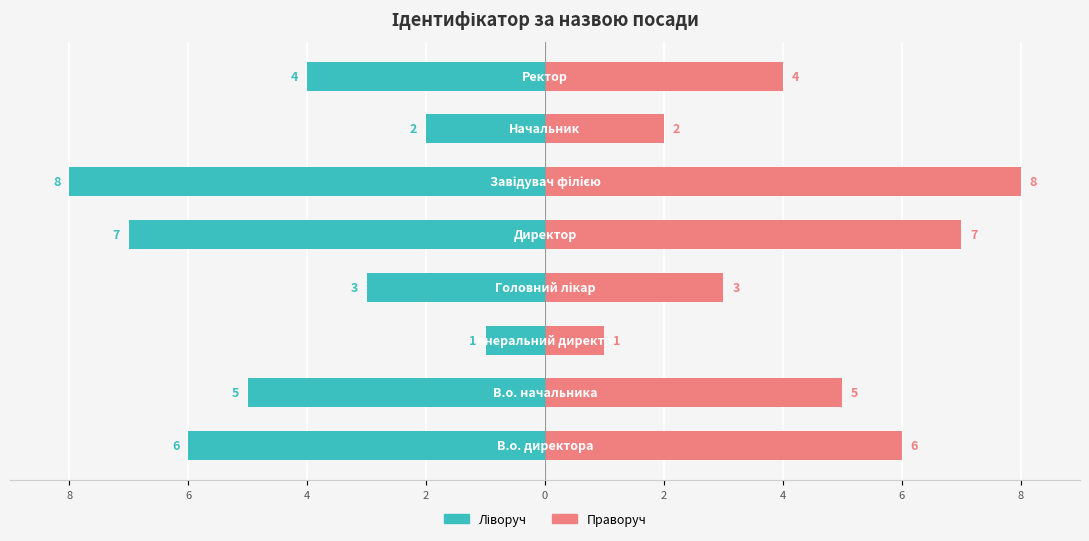

Does the chart contain stacked bars?

No